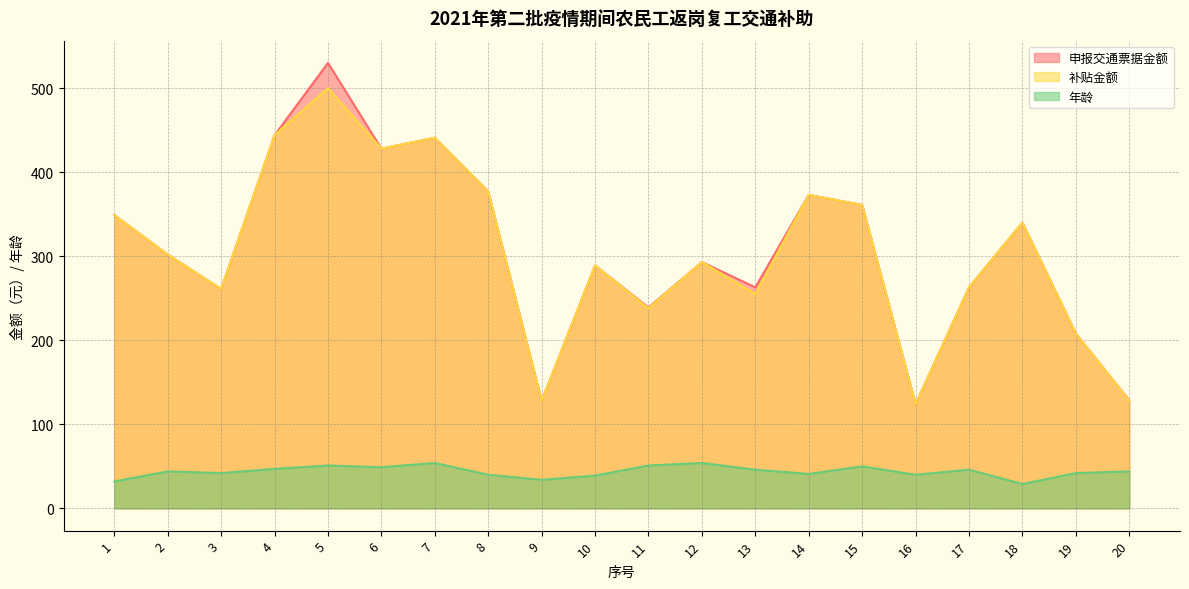

Reading left to right, transcribe all the data shown in this chart.

申报交通票据金额: 349.0	302.0	261.0	444.0	530.0	428.0	441.0	377.0	128.0	289.0	239.0	293.0	263.0	373.0	361.0	124.0	263.0	340.0	208.0	128.5
补贴金额: 349.0	302.0	261.0	444.0	500.0	428.0	441.0	377.0	128.0	289.0	238.0	293.0	255.0	373.0	361.0	124.0	263.0	340.0	208.0	128.0
年龄: 32.0	44.0	42.0	47.0	51.0	49.0	54.0	40.0	34.0	39.0	51.0	54.0	46.0	41.0	50.0	40.0	46.0	29.0	42.0	44.0